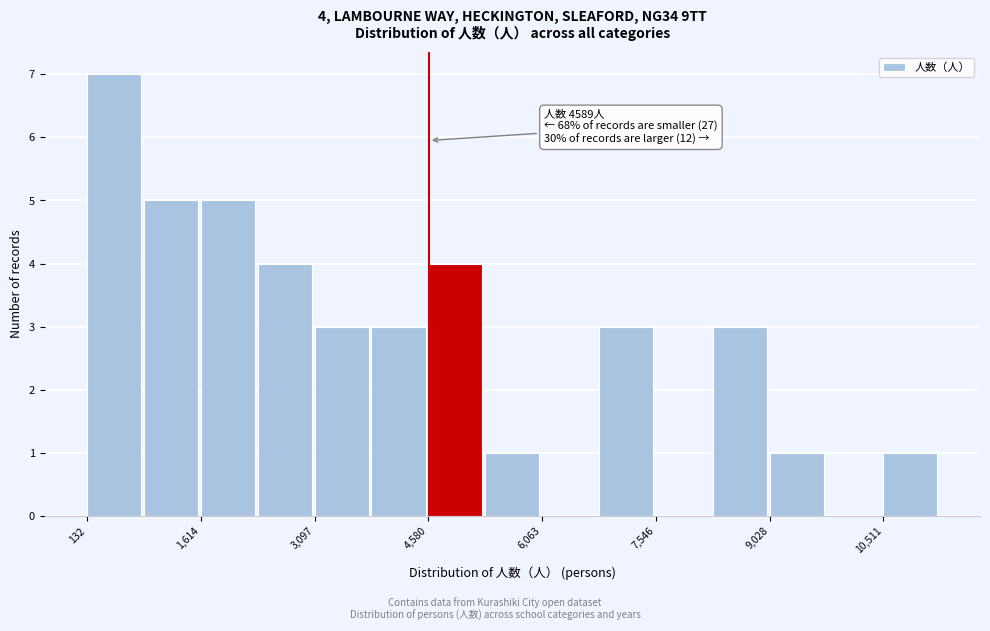

Read against the x-axis, roughly where is the centre of the tallest bar?

400